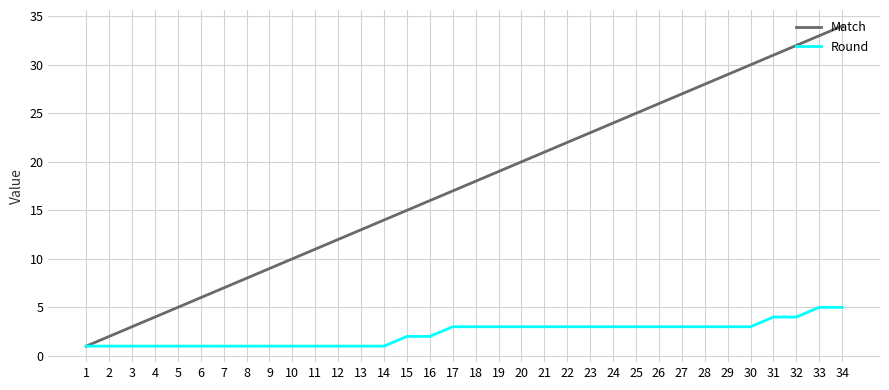

What is the difference between the highest and lowest values at 21?

18